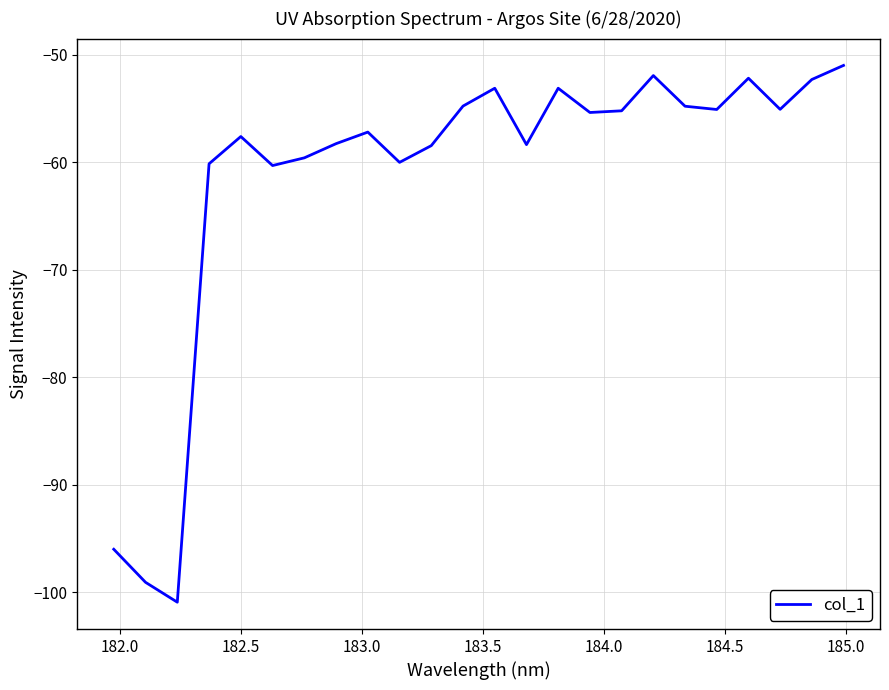

What is the smallest value displayed?

-100.9